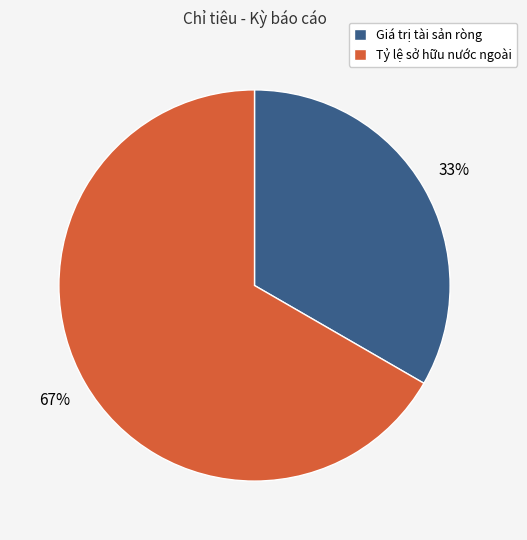

To the nearest percent, what portion does Tỷ lệ sở hữu nước ngoài represent?

67%